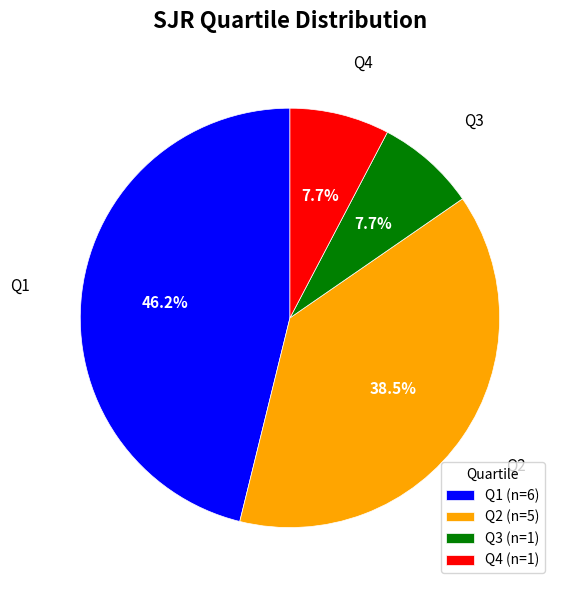

How much of the chart is everything except Q2?

61.5%